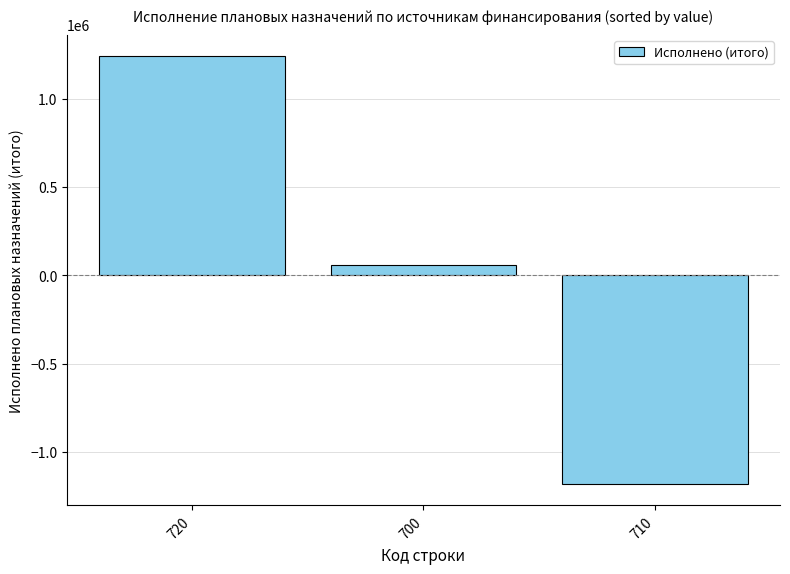

What is the change in value from 720 to 710?

-2420150.7